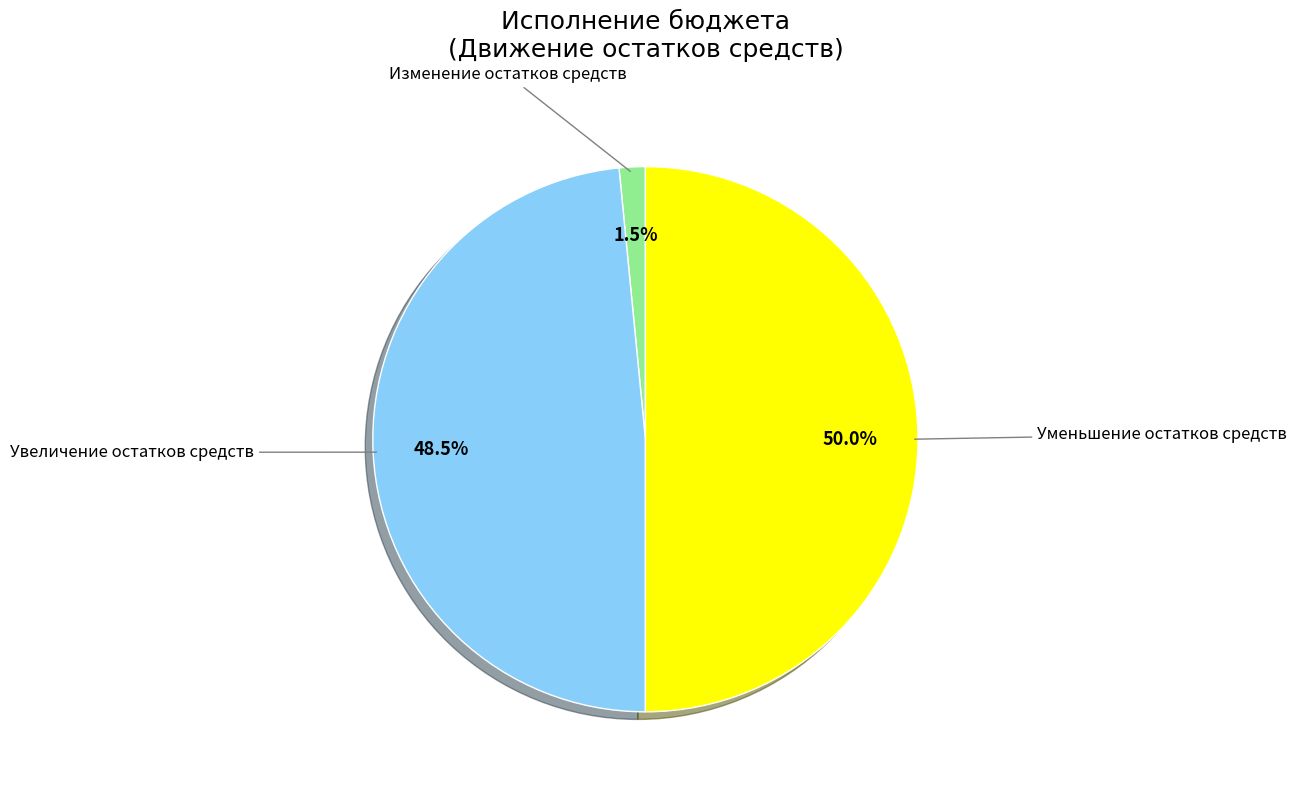

Does any single category account for the majority?

No